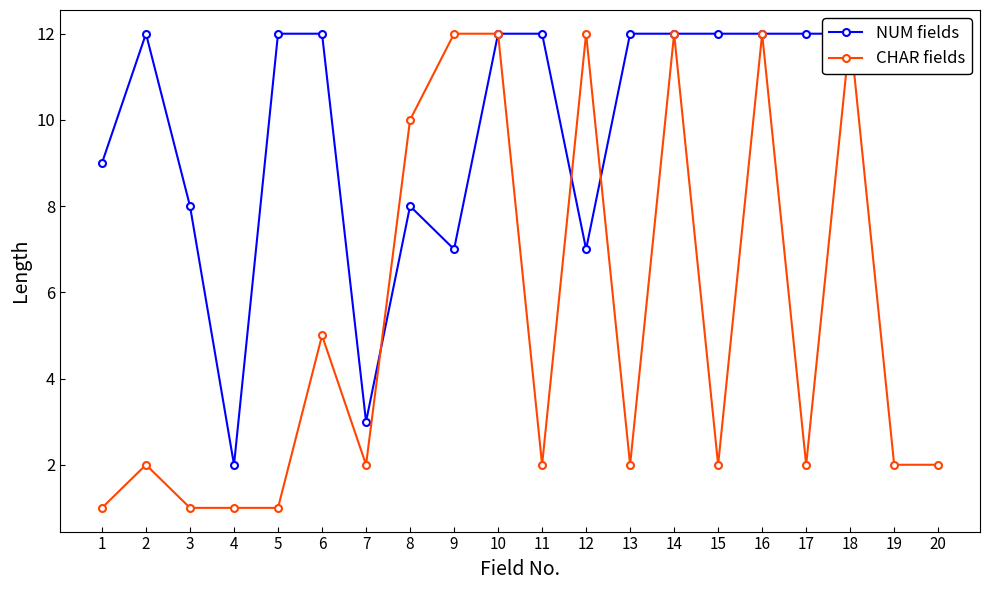

Which series changed the most between 5 and 10?

CHAR fields